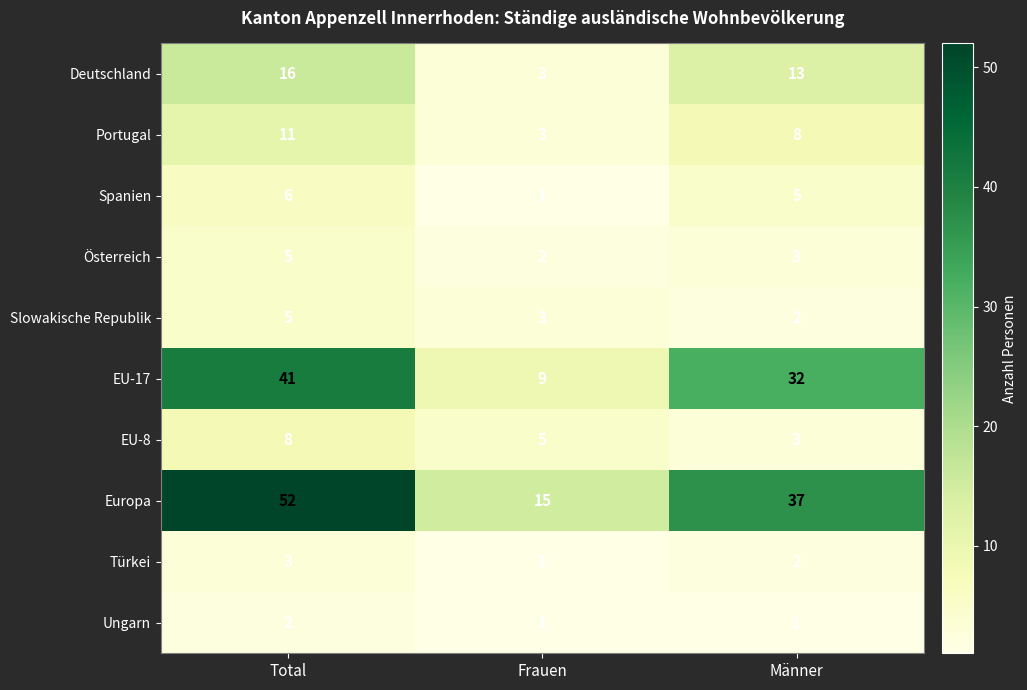

Rank the categories by Slowakische Republik value from highest to lowest.

Total, Frauen, Männer